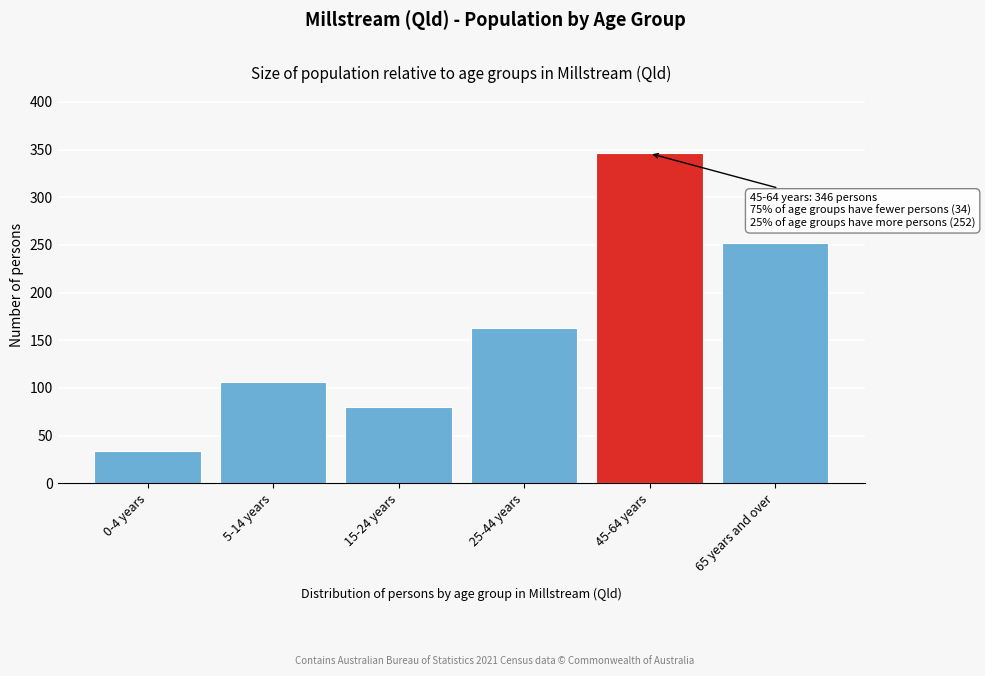

Reading right to left, transcribe all the data shown in this chart.

65 years and over=252	45-64 years=346	25-44 years=163	15-24 years=80	5-14 years=106	0-4 years=34